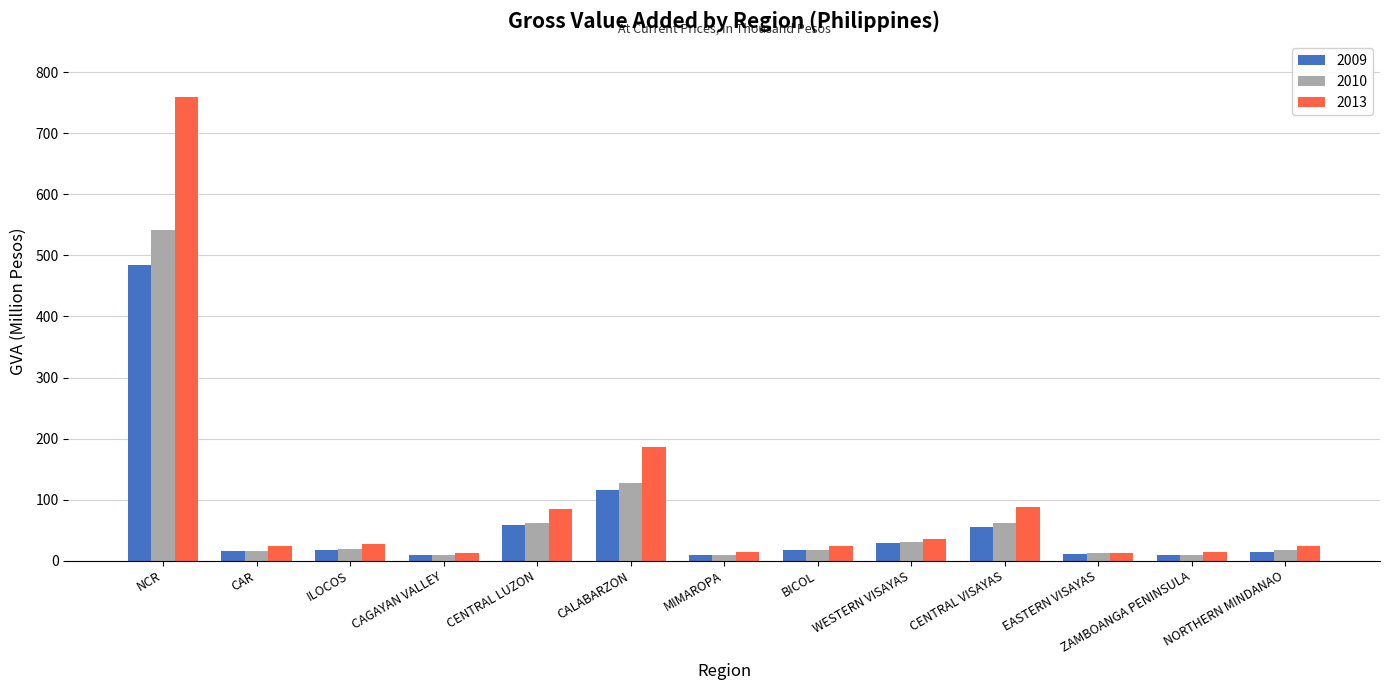

At which category is the sum across all series the highest?

NCR